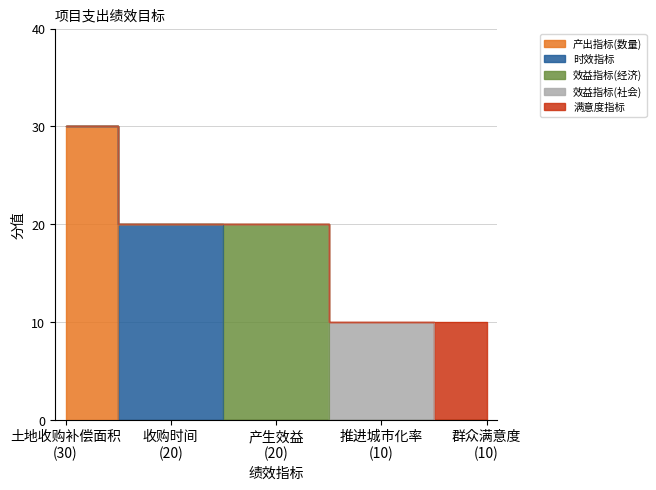

Between 产生效益 and 推进城市化率, which series saw the biggest shift?

产出指标